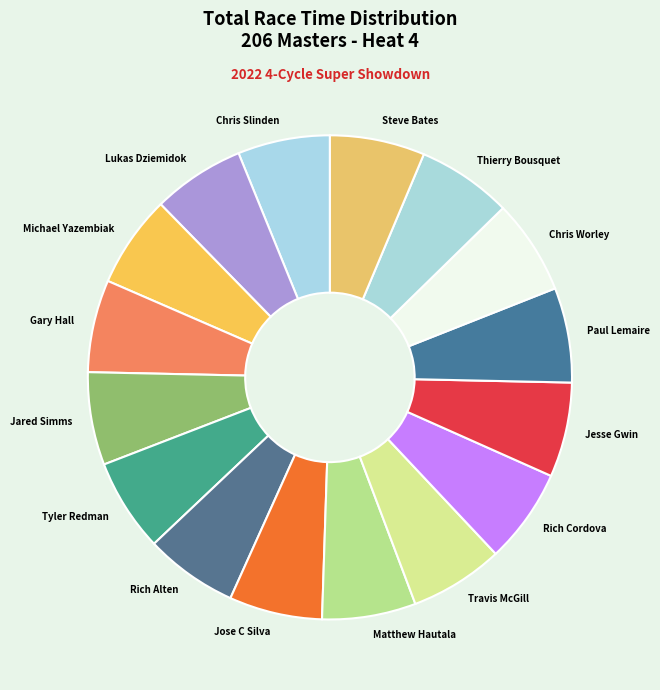

Approximately how many times larger is the value at Jared Simms compared to Gary Hall?

1.0